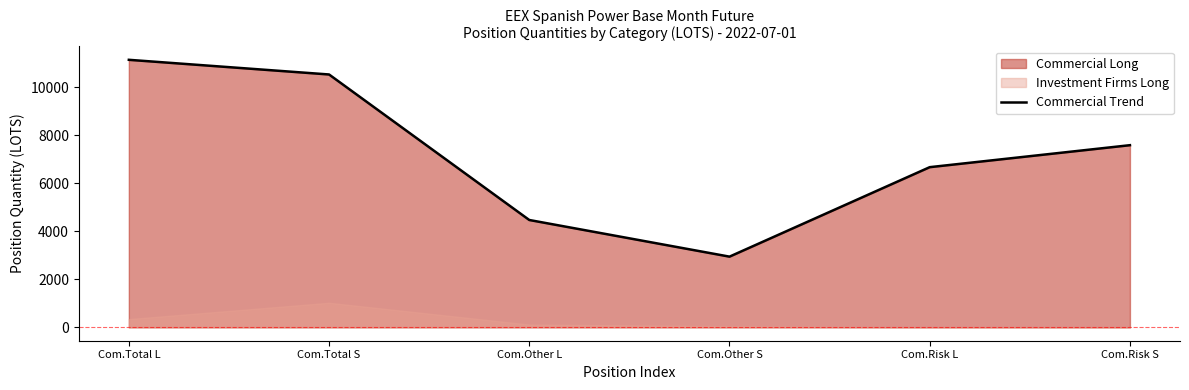

What is the label of the 2nd point from the left?

Com.Total S